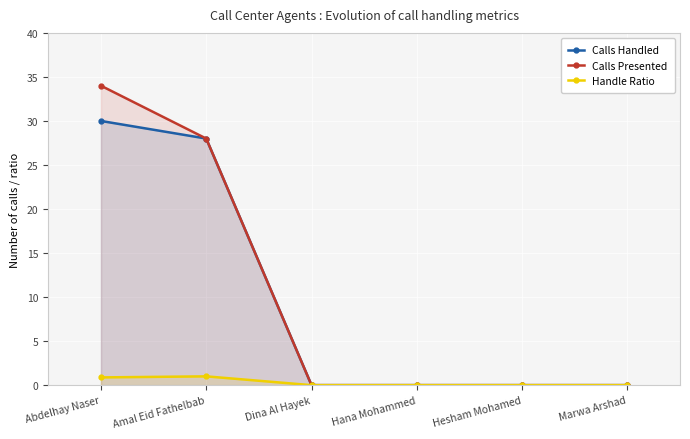

What are all the series names shown in the legend?

Calls Handled, Calls Presented, Handle Ratio